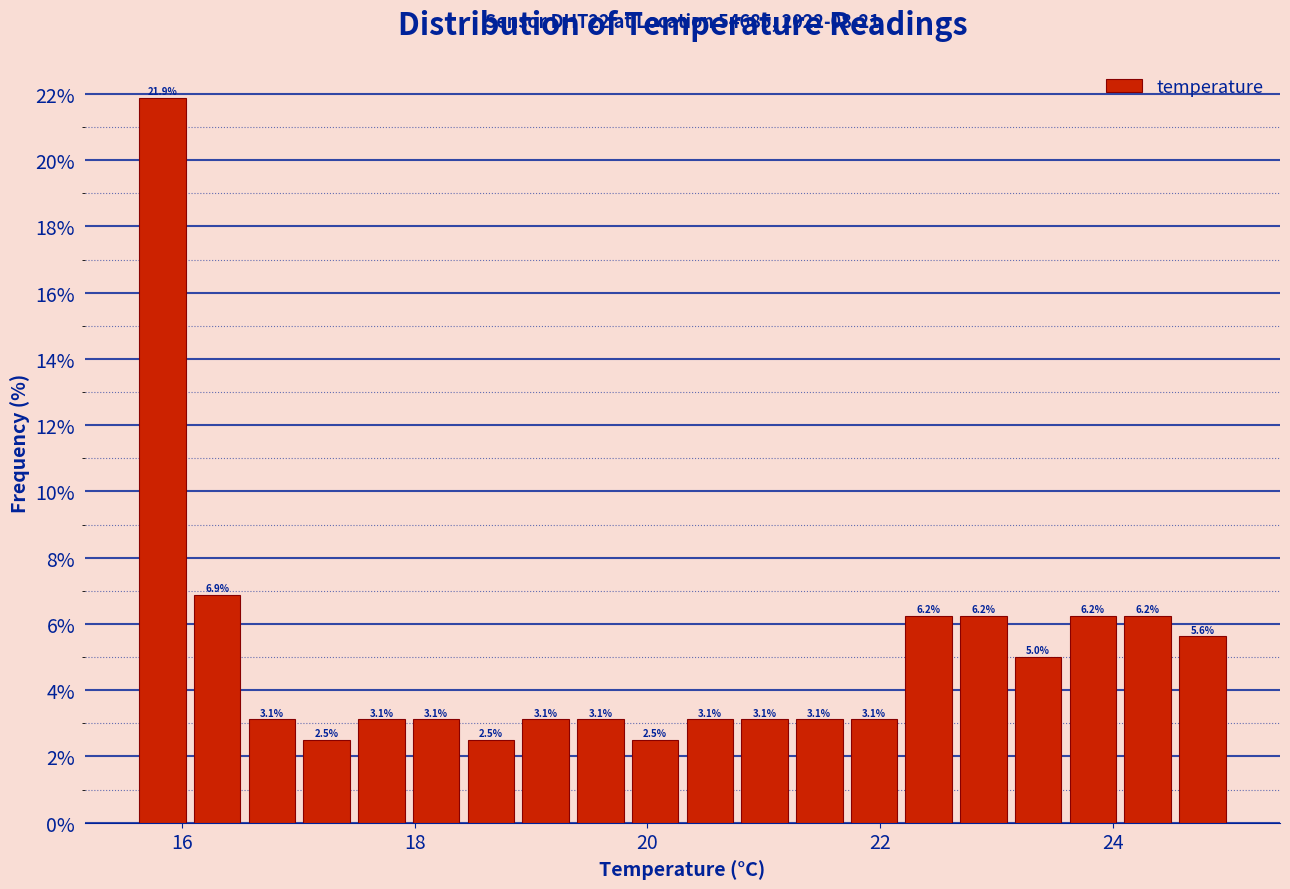

Read against the x-axis, roughly where is the centre of the tallest bar?

15.8